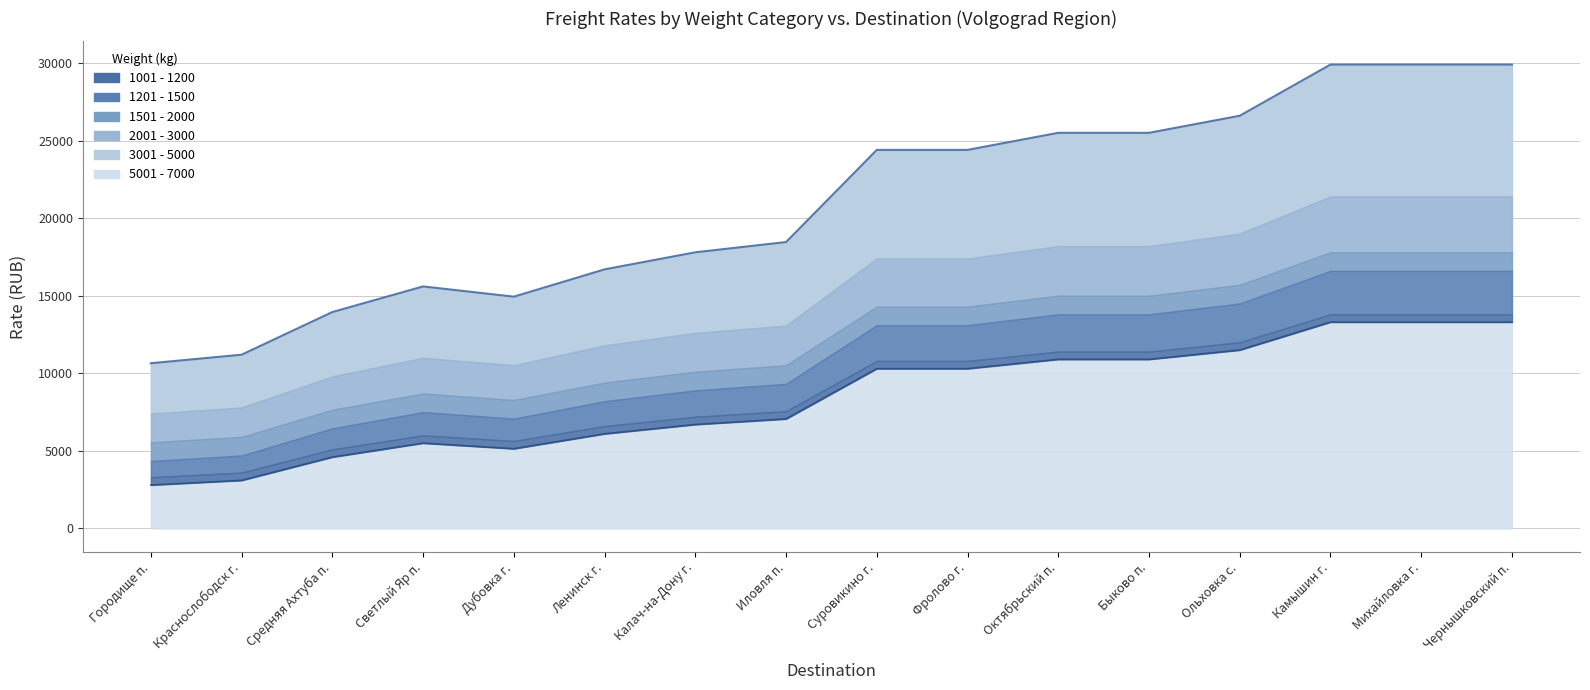

What is the spread (max minus min) of values at Камышин г.?

16600